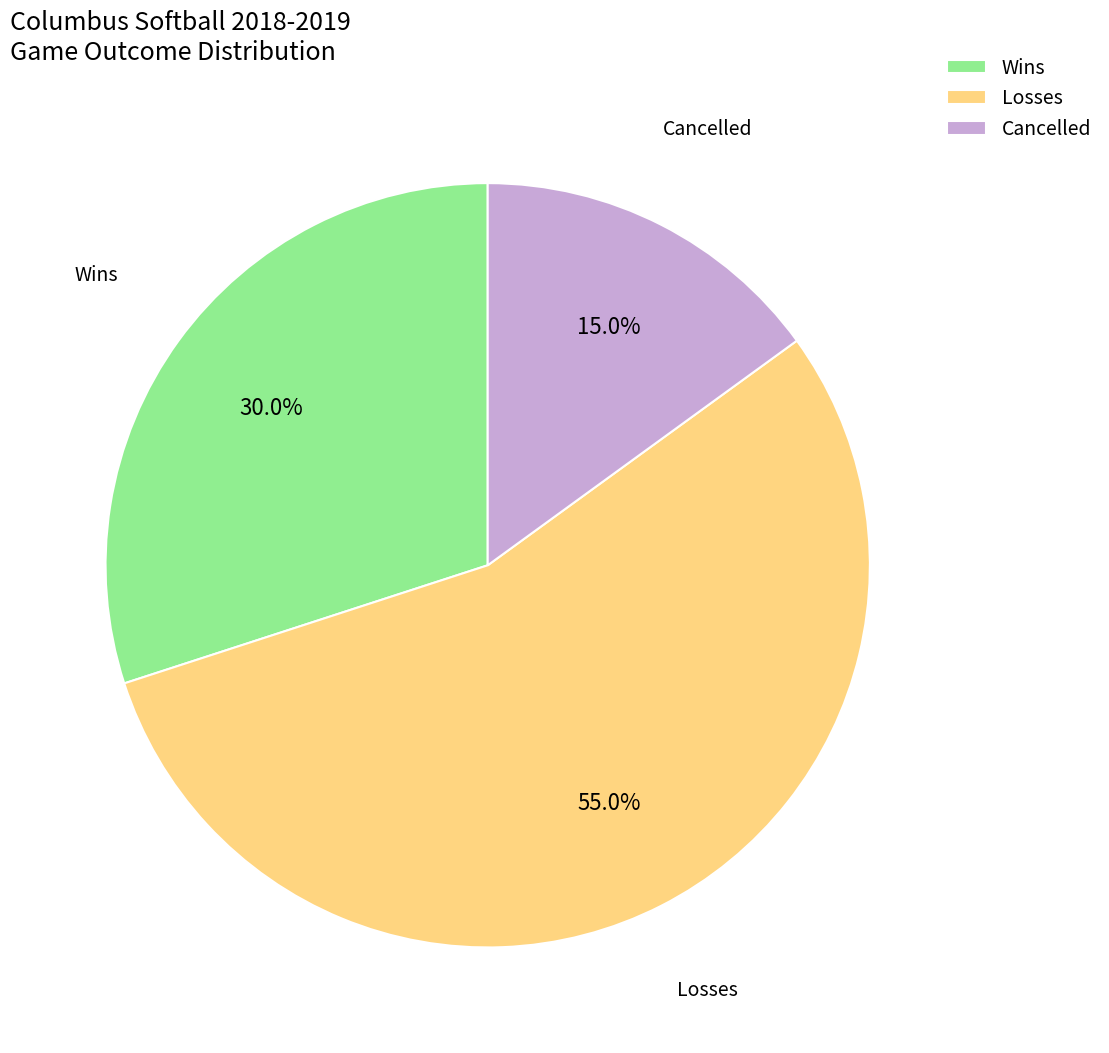

How many slices are in this pie chart?

3